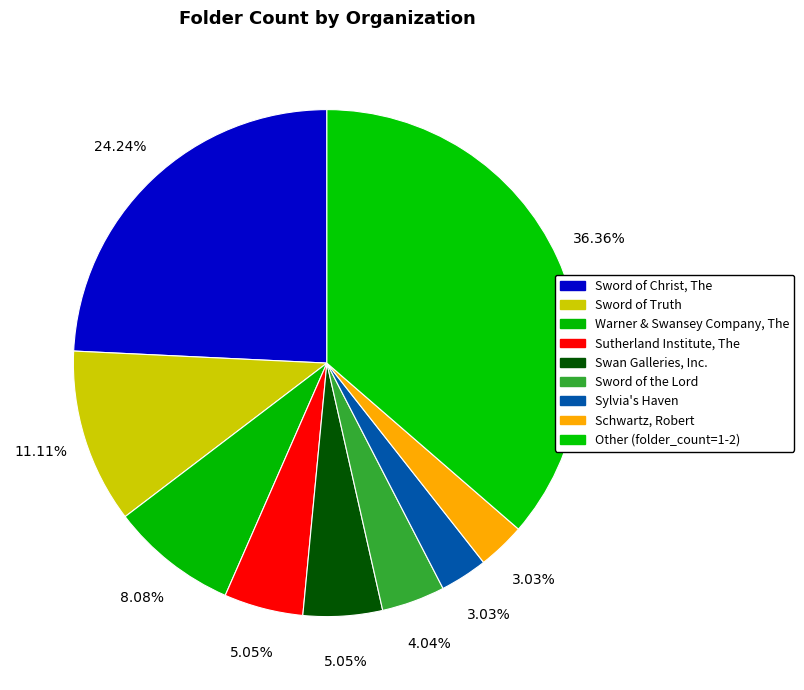

How many segments does this pie chart have?

9